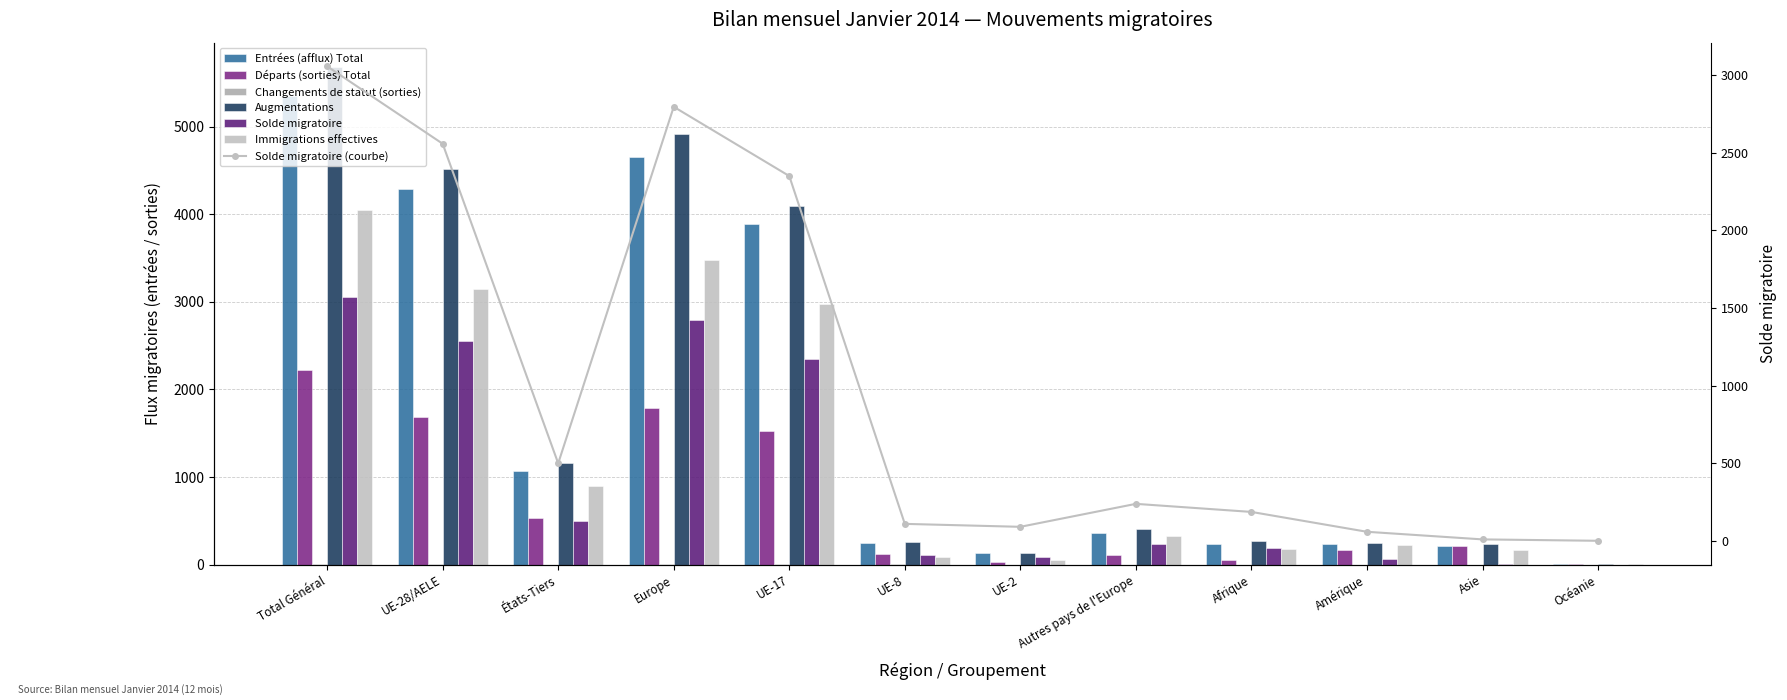

Which series has the widest spread of values?

Augmentations